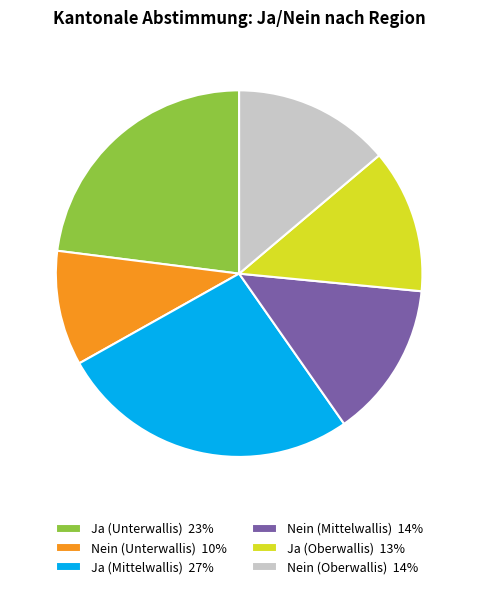

Is the sum of Ja (Mittelwallis) 27% and Nein (Mittelwallis) 14% greater than half?

No